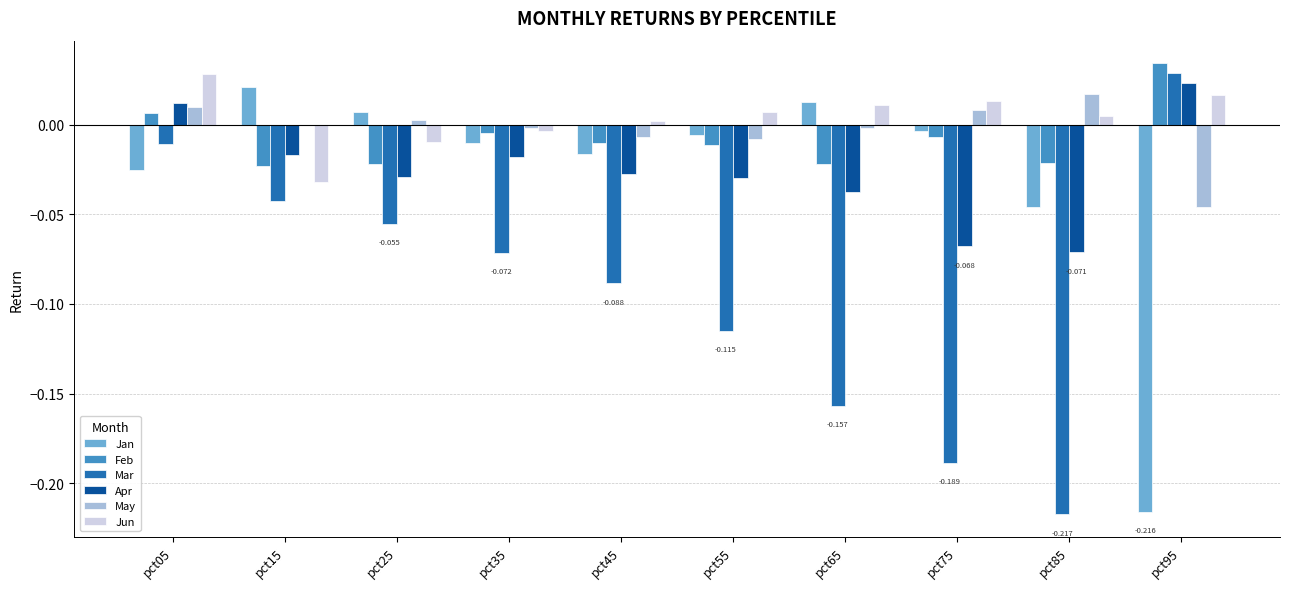

Which series has the largest range (max minus min)?

Mar